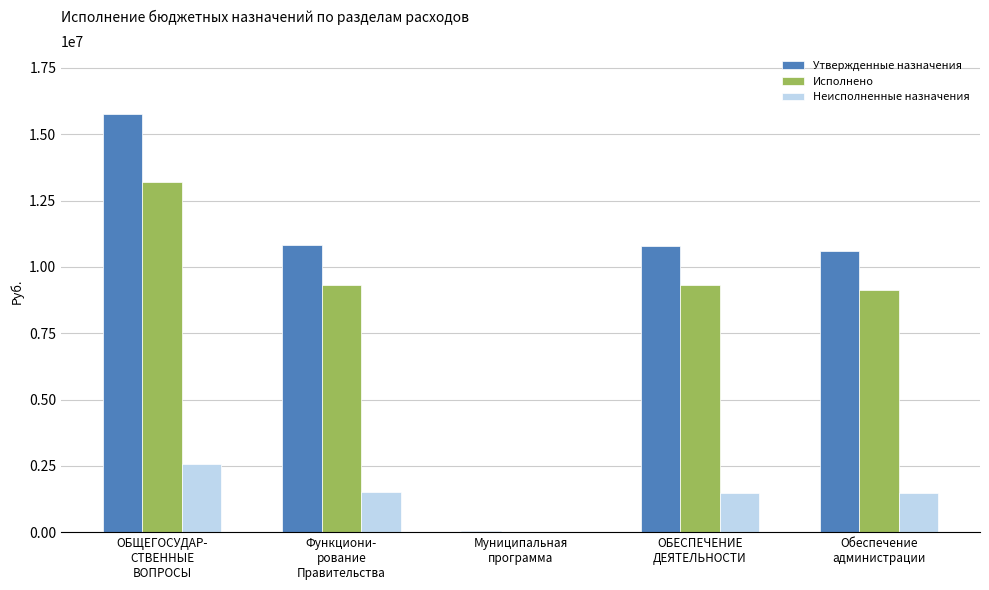

True or false: Неисполненные назначения has a value of 1514035.8 at Функциони-
рование
Правительства.

True